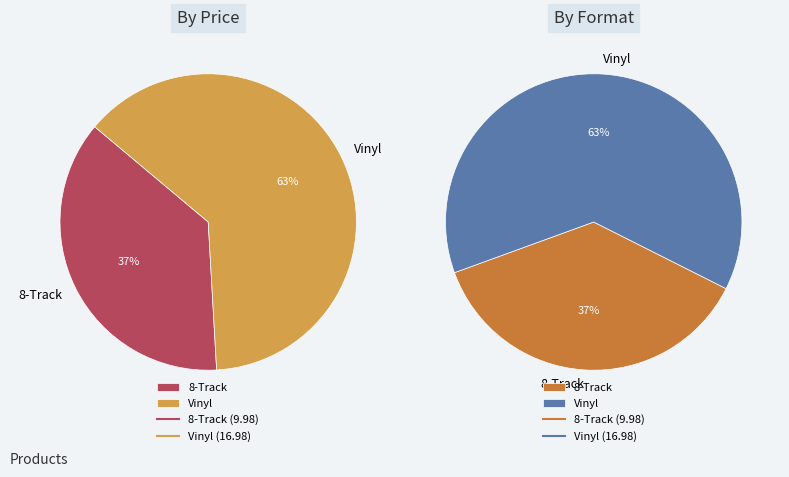

Is it true that 6-ENIG-73323-1 is 52% of the pie?

False